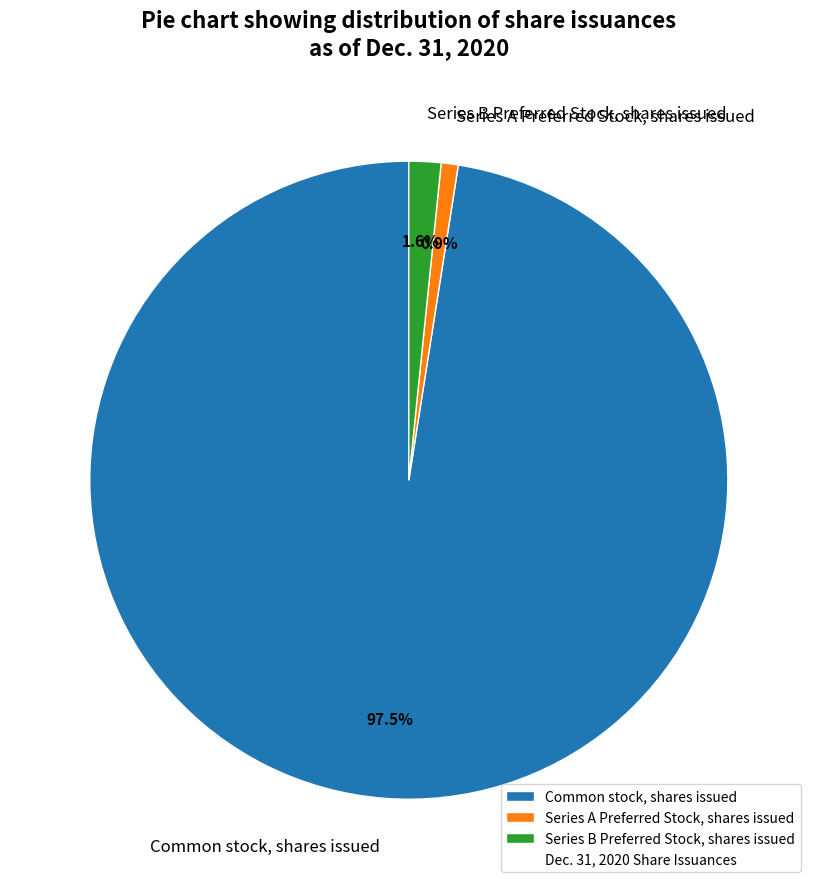

Rank the categories by value from lowest to highest.

Series A Preferred Stock, shares issued, Series B Preferred Stock, shares issued, Common stock, shares issued